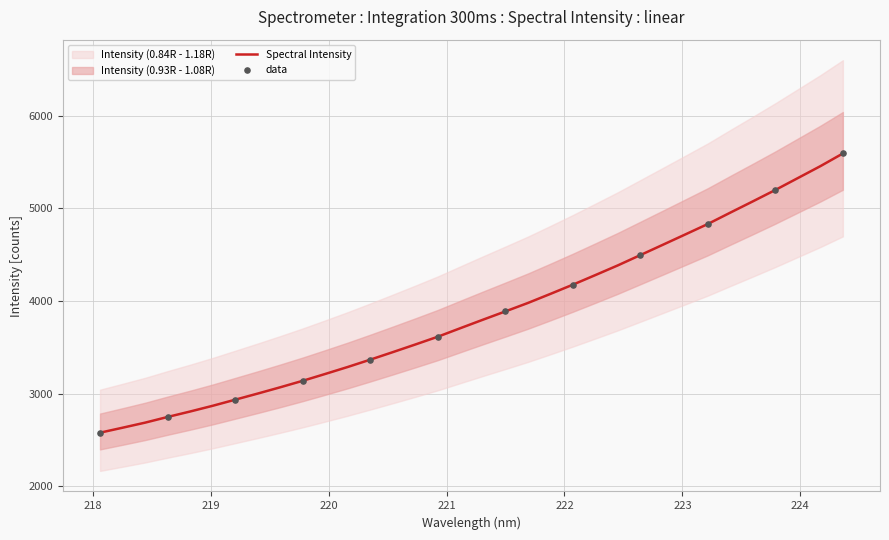

What is the lowest value of the Spectral Intensity series?

2578.4